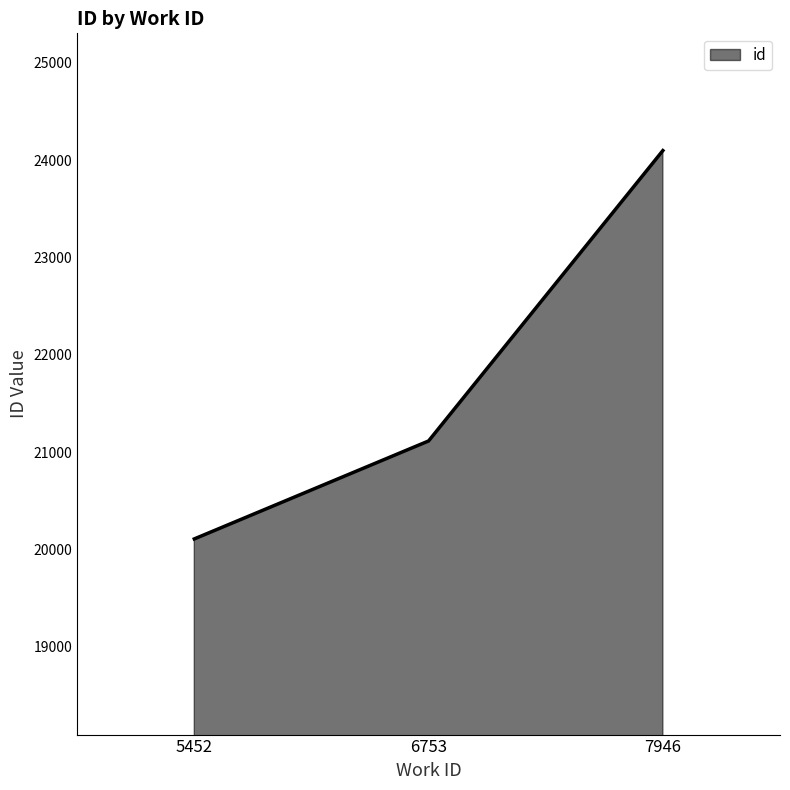

What is the change in value from 5452 to 6753?

+1006.5